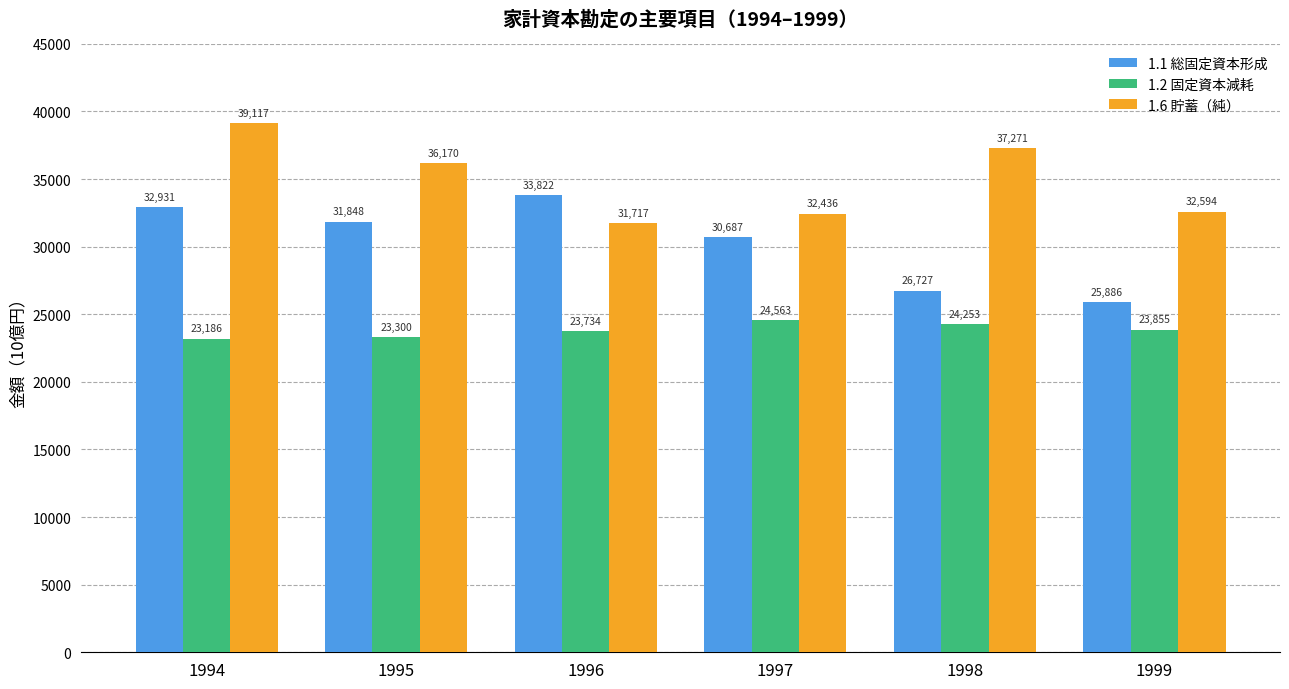

Where does the 1.1 総固定資本形成 series first go above 31848?

1994